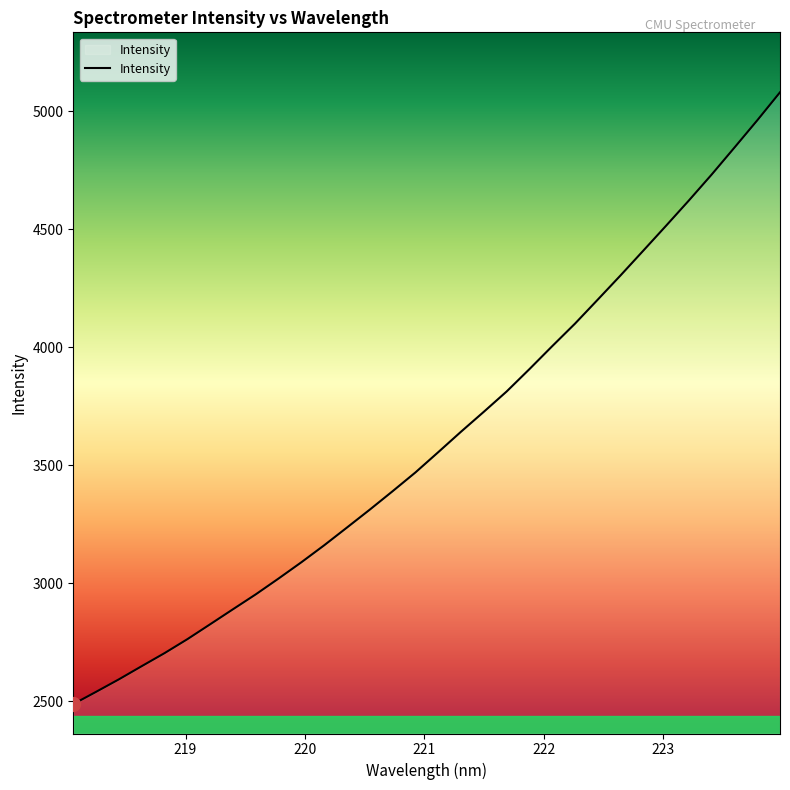

What is the greatest value displayed?

5079.3